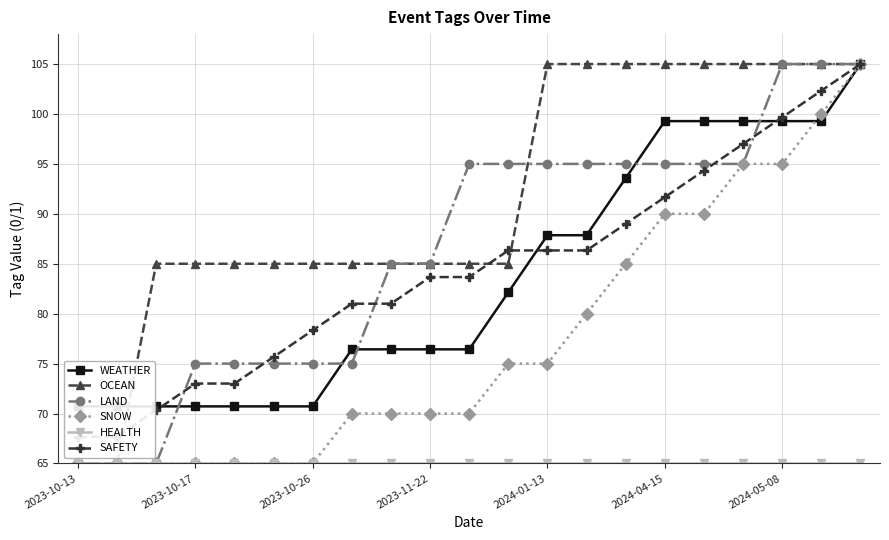

True or false: SNOW has a value of 75 at 2024-01-13.

True